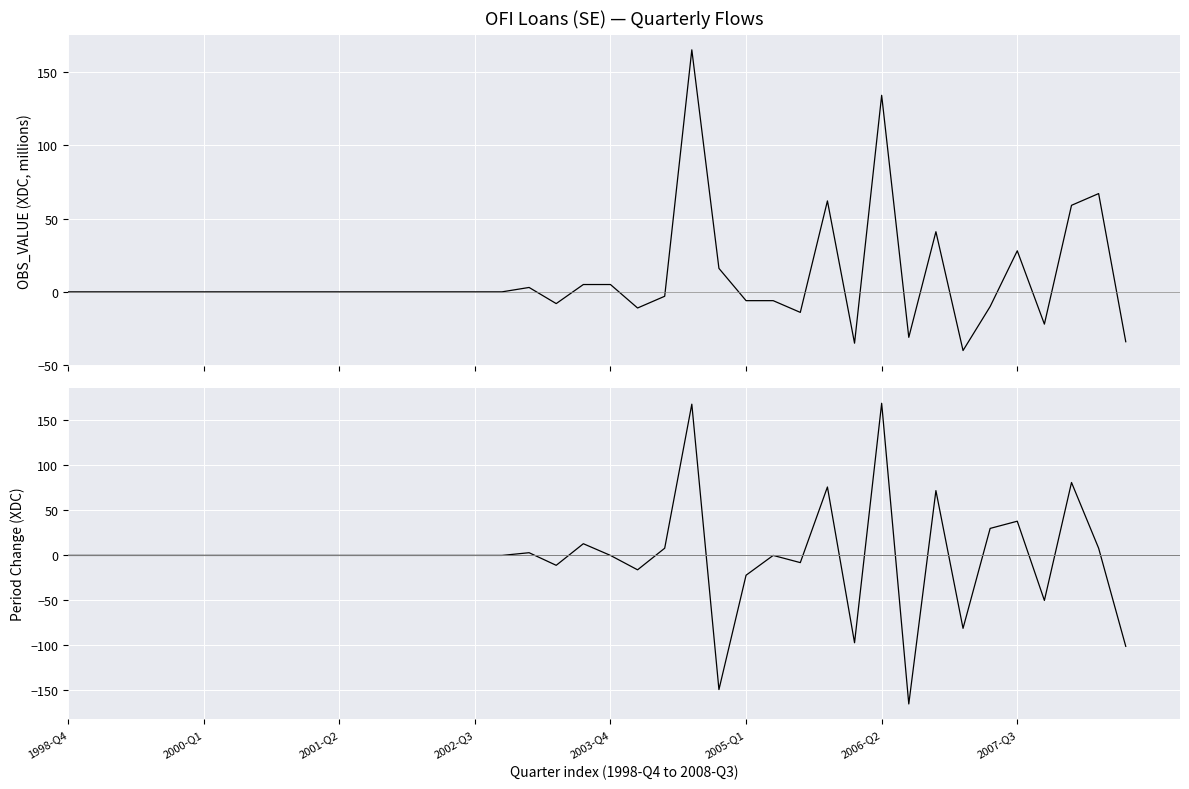

What are all the series names shown in the legend?

OBS_VALUE, Period Change